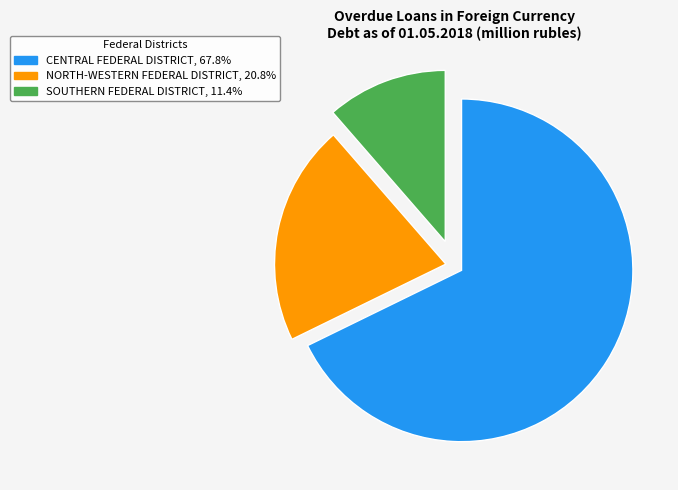

Count the number of slices in the pie.

3